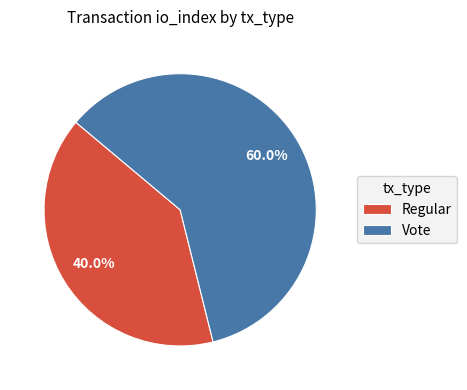

To the nearest percent, what is the difference between the largest and smallest slice percentages?

20%